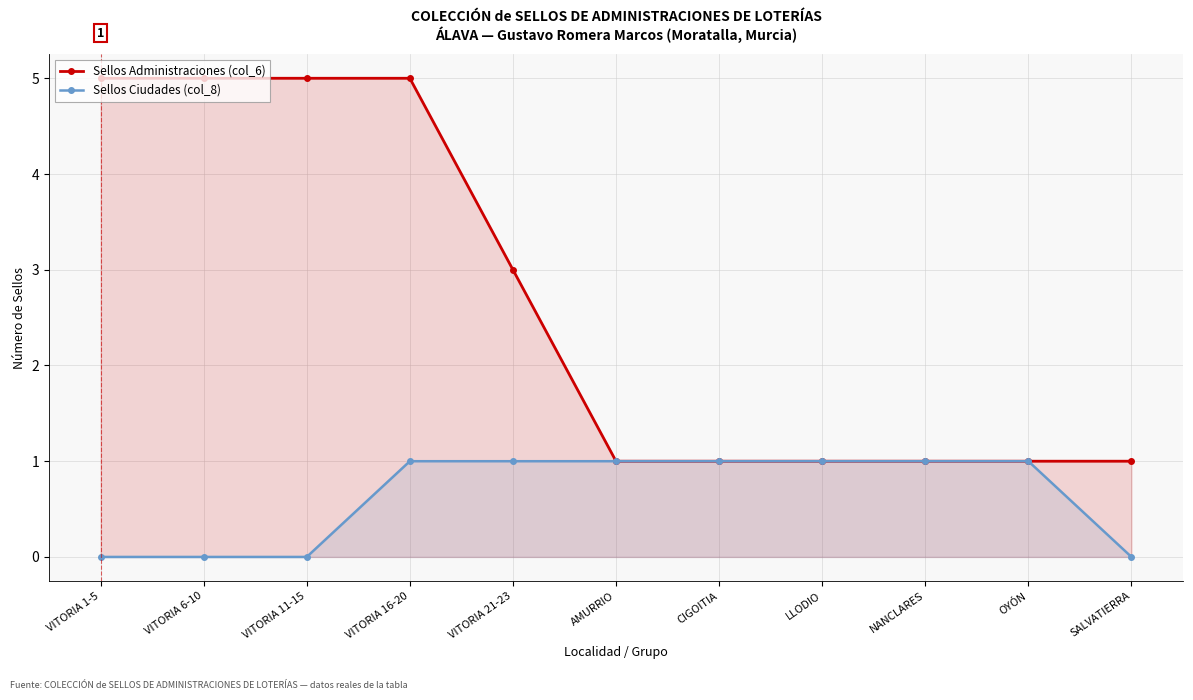

The value of Sellos Ciudades (col_8) at NANCLARES is 2. True or false?

False